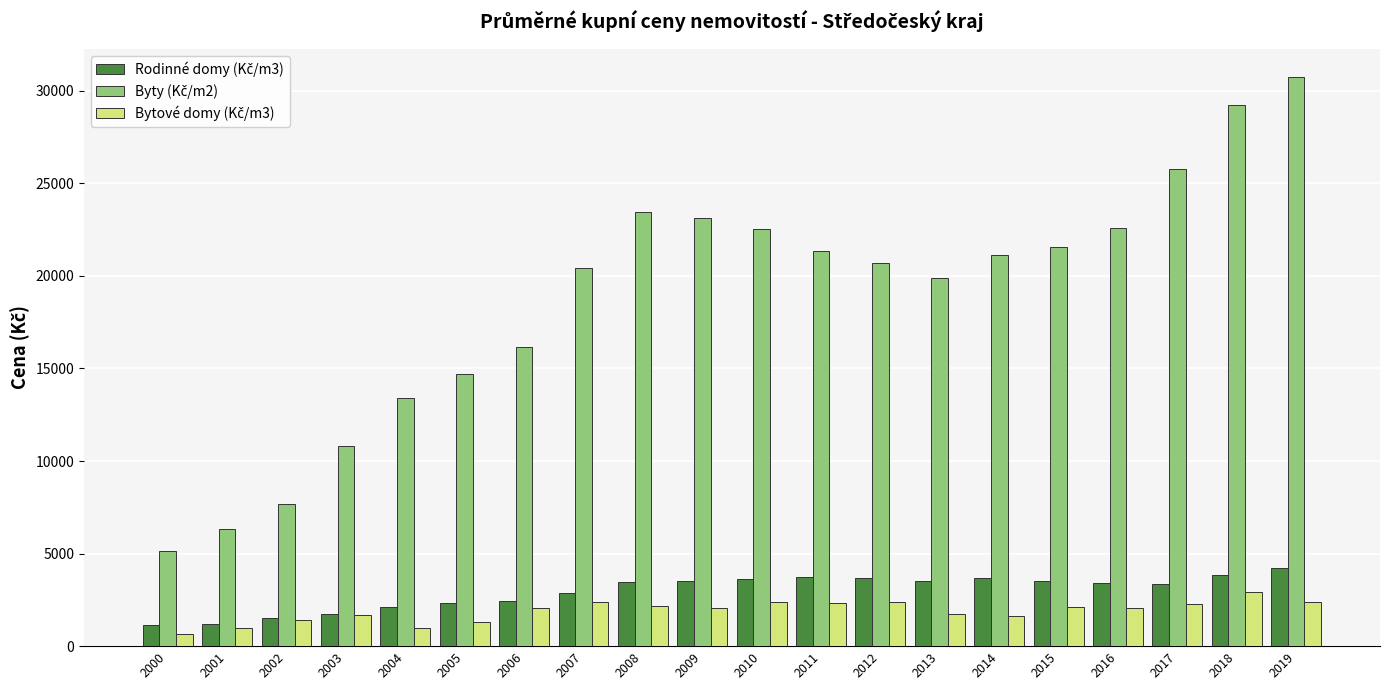

At which category does the chart reach its peak across all series?

2019